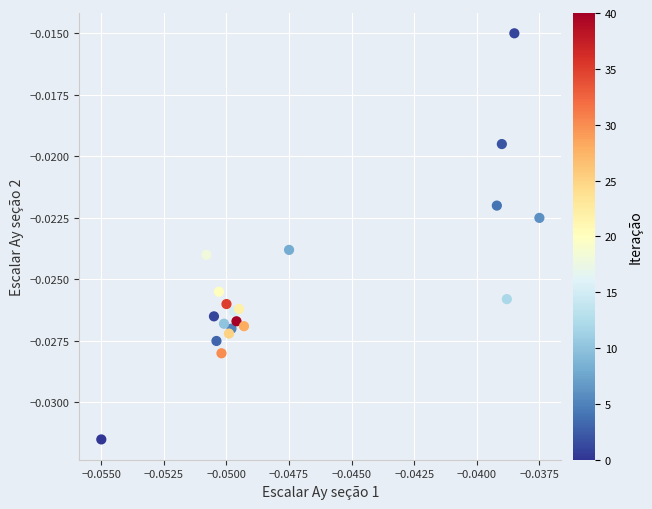

How many data points are displayed?

20